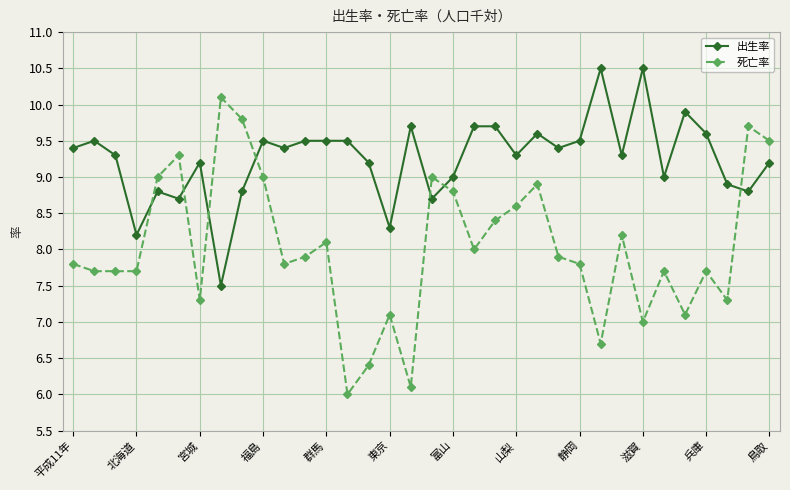

Which series has the largest range (max minus min)?

死亡率